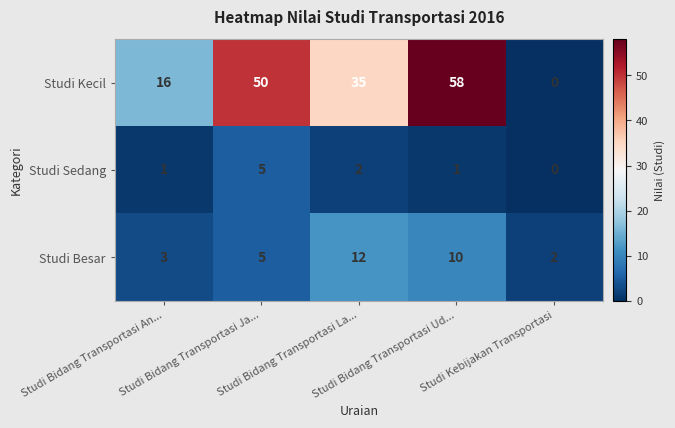

What is the difference between the second highest and minimum values in the Studi Besar series?

8